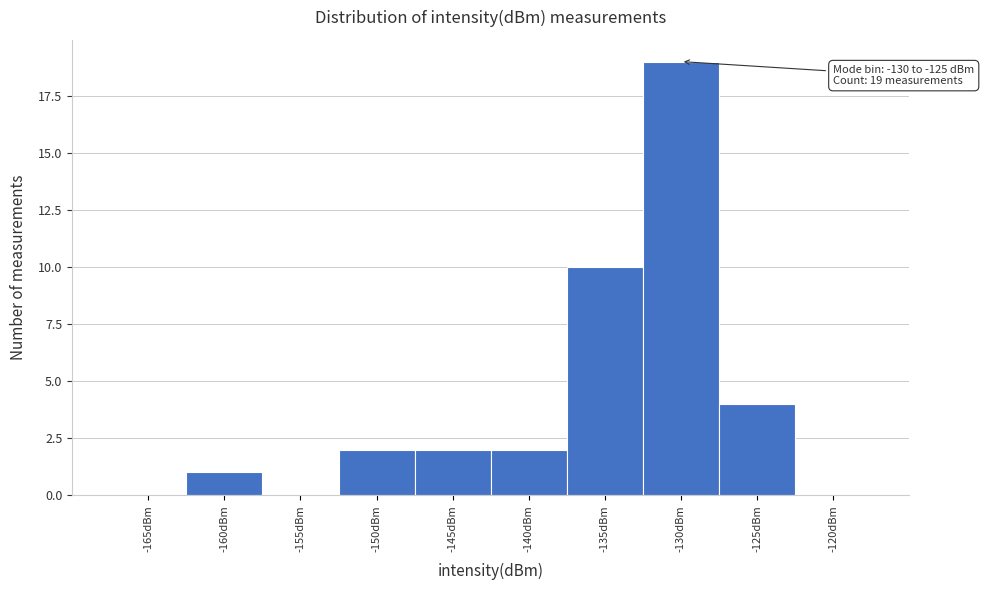

Reading left to right, transcribe all the data shown in this chart.

-165dBm=0	-160dBm=1	-155dBm=0	-150dBm=2	-145dBm=2	-140dBm=2	-135dBm=10	-130dBm=19	-125dBm=4	-120dBm=0